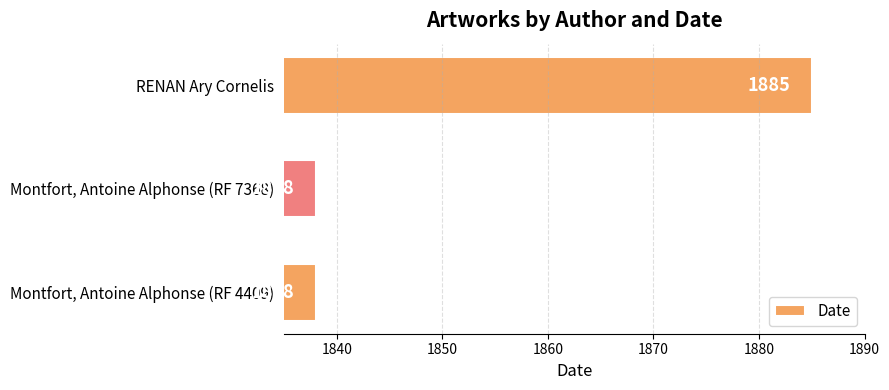

What is the smallest value displayed?

1838